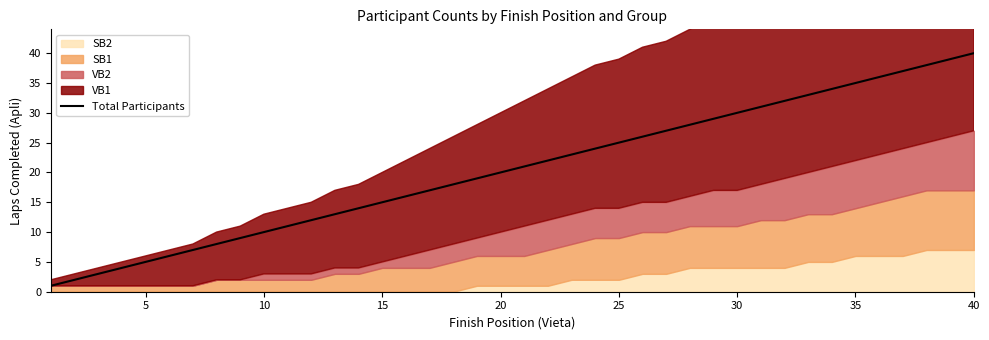

The Total Participants series shows 35 at 35. True or false?

True